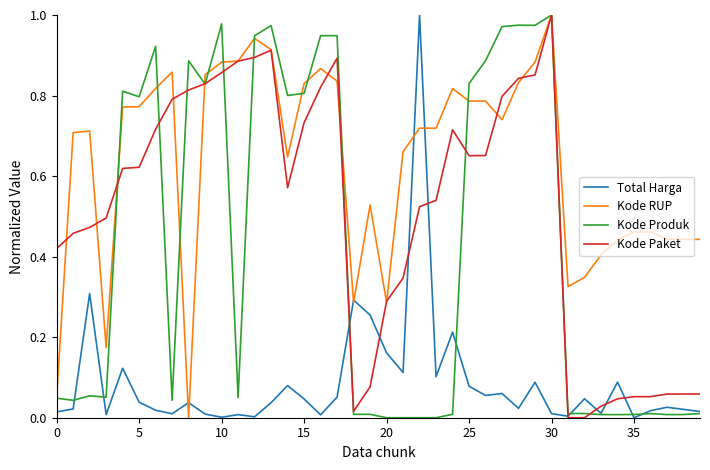

List the series in order of their overall mean, lowest first.

Total Harga, Kode Produk, Kode Paket, Kode RUP